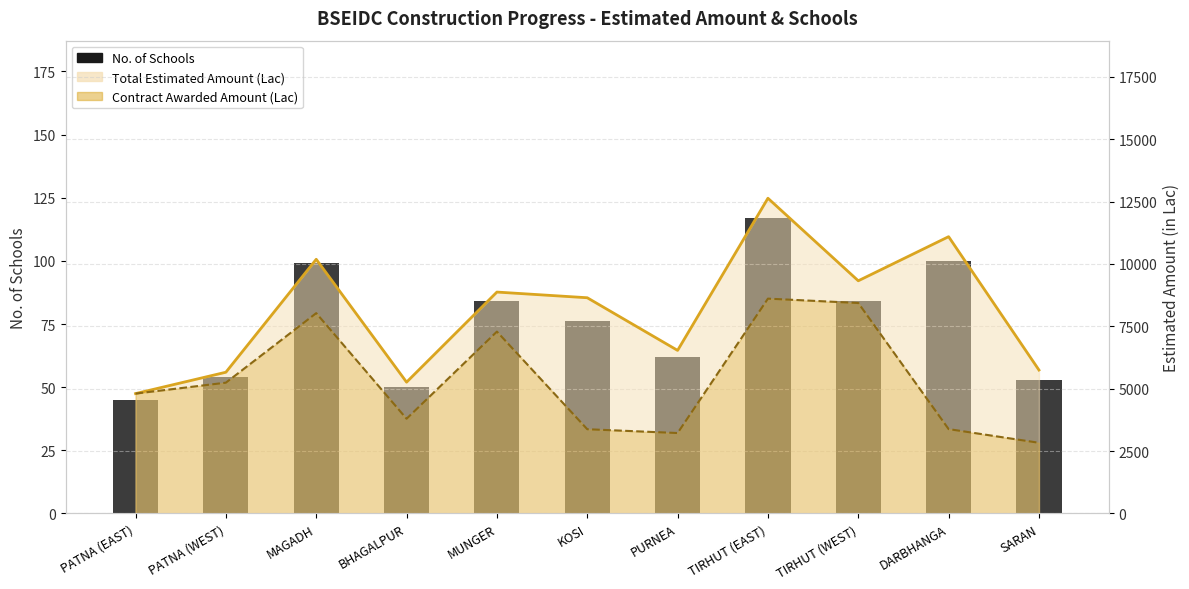

Which label corresponds to the largest value in the chart?

TIRHUT (EAST)